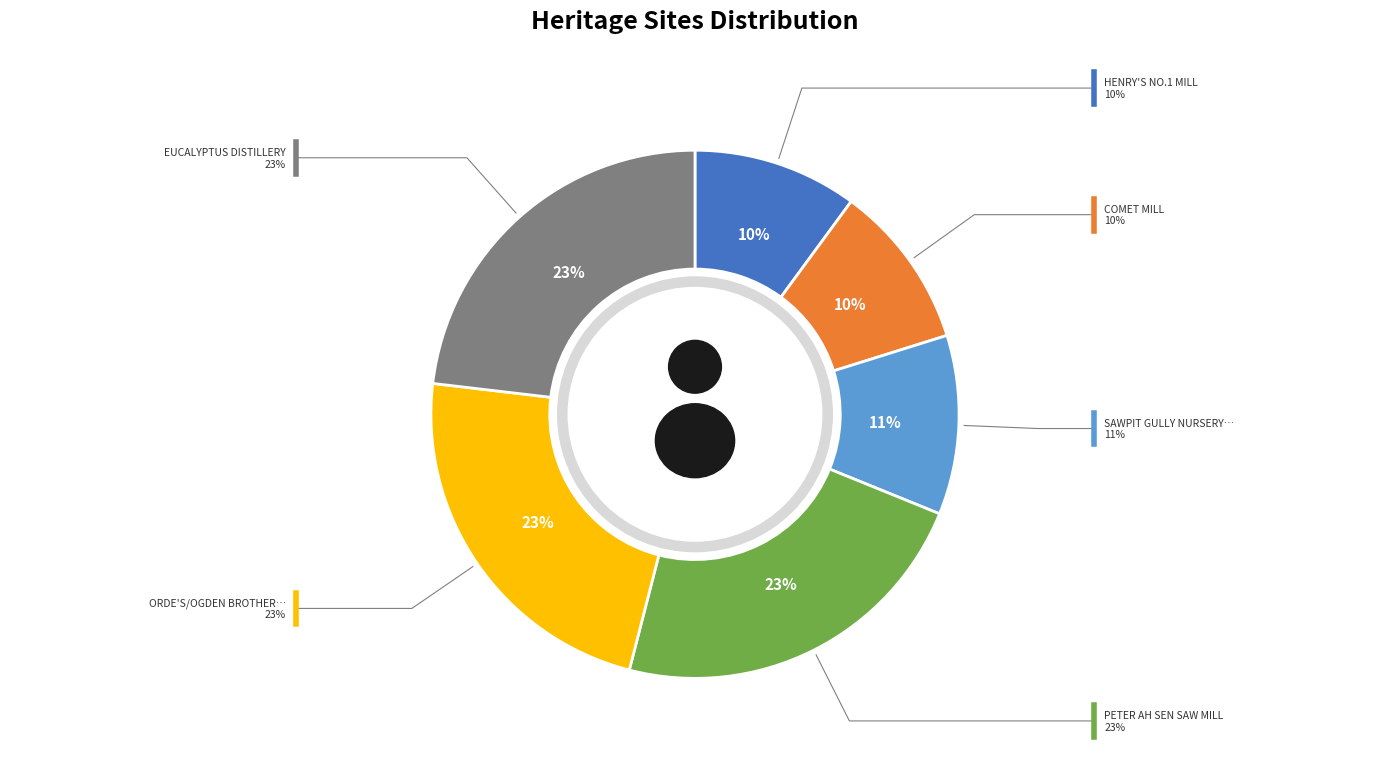

To the nearest percent, what is the combined percentage of EUCALYPTUS DISTILLERY and COMET MILL?

33%